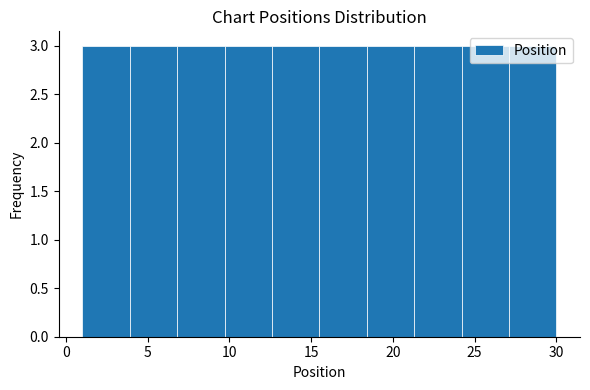

What is the height of the bar covering 6.8 to 9.7 on the x-axis? Neither the bar edges nor the heights are printed on the chart, so give them approximately, as read against the axes.

3